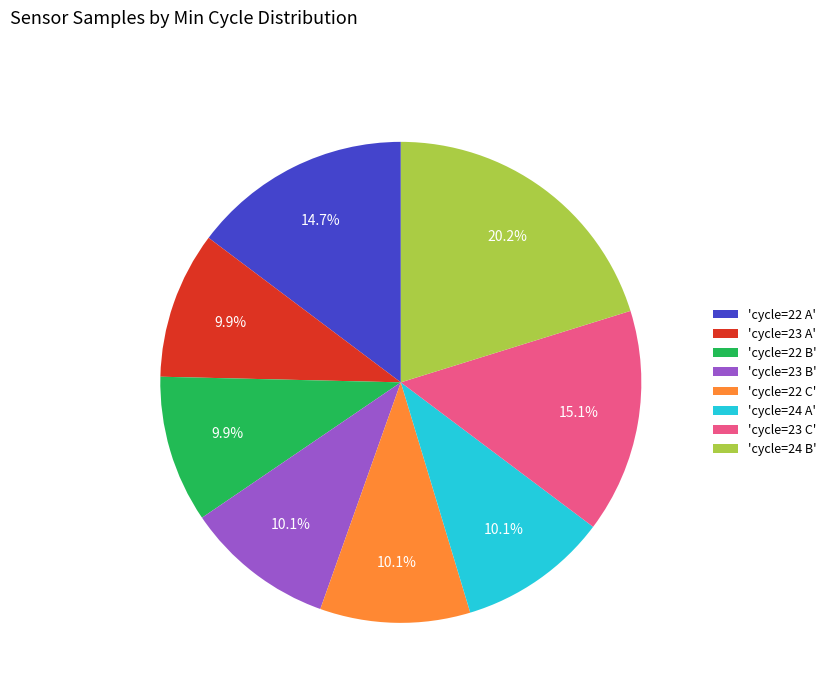

To the nearest percent, what is the average slice percentage?

12%